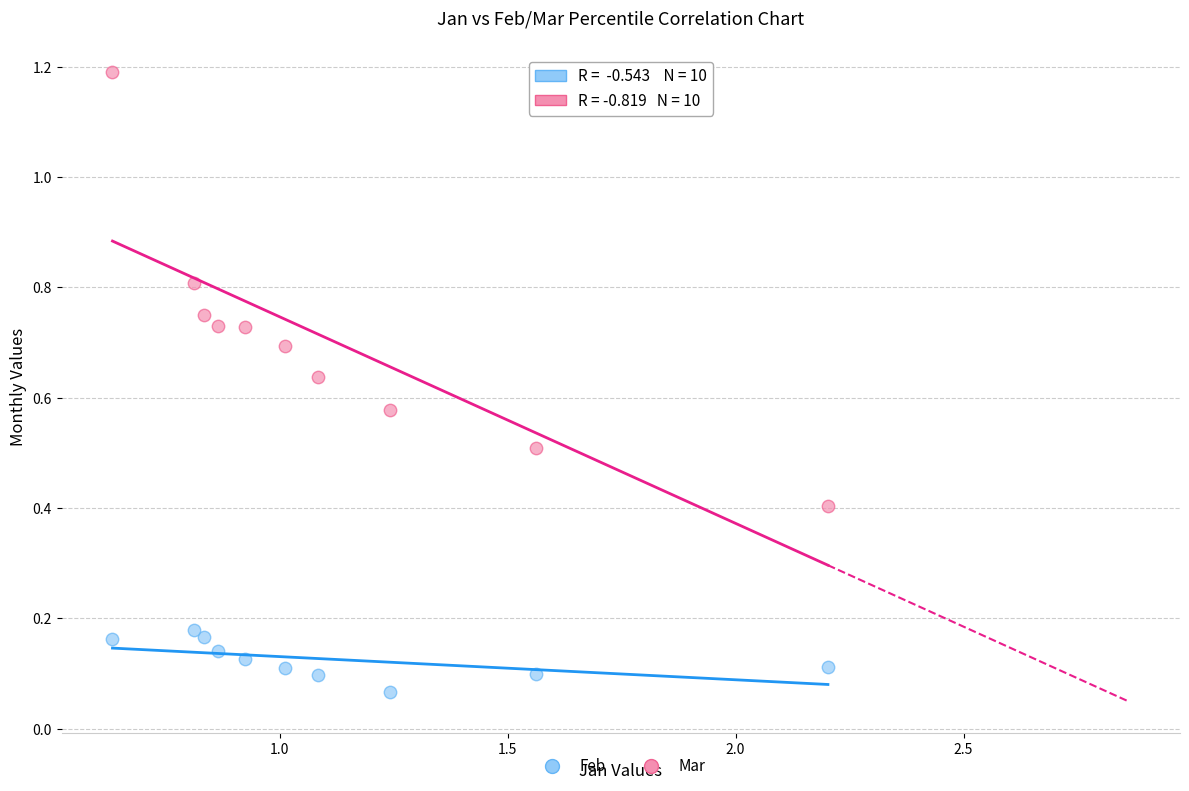

What are all the series names shown in the legend?

Feb, Mar